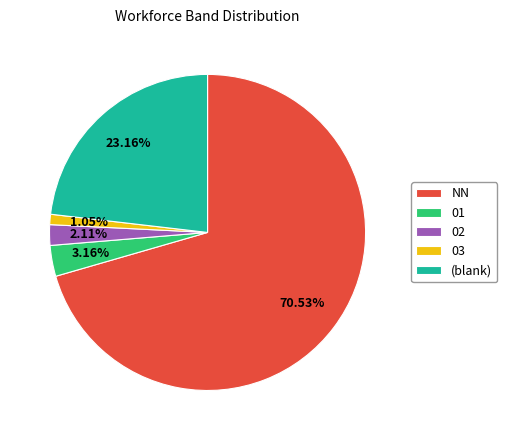

Which slice is the smallest?

03